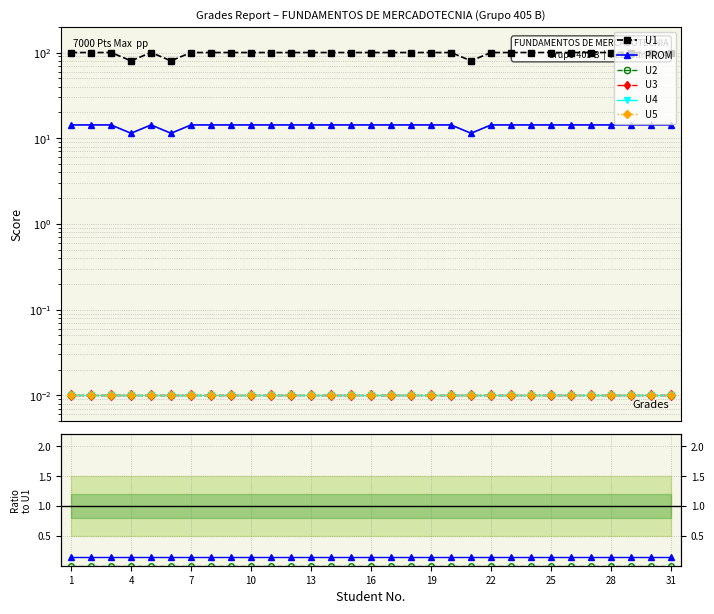

What are all the series names shown in the legend?

U1, PROM, U2, U3, U4, U5